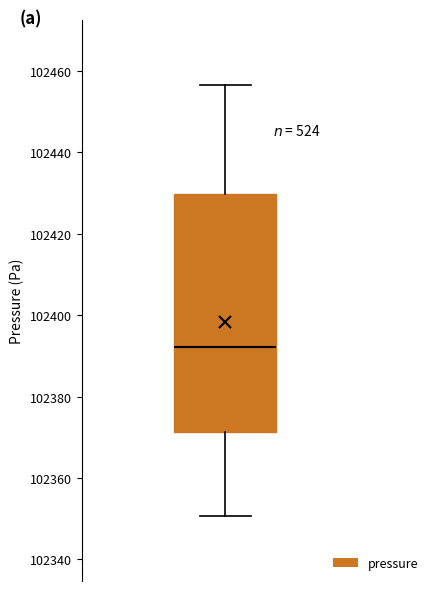

Transcribe this box plot: give where the median line is, the range the box spans, and where the two whiskers end, as read against the y-axis. The values are not printed on the chart, so give them approximately, as read against the axis.

median 102392, box 102372 to 102430, whiskers 102350 to 102456